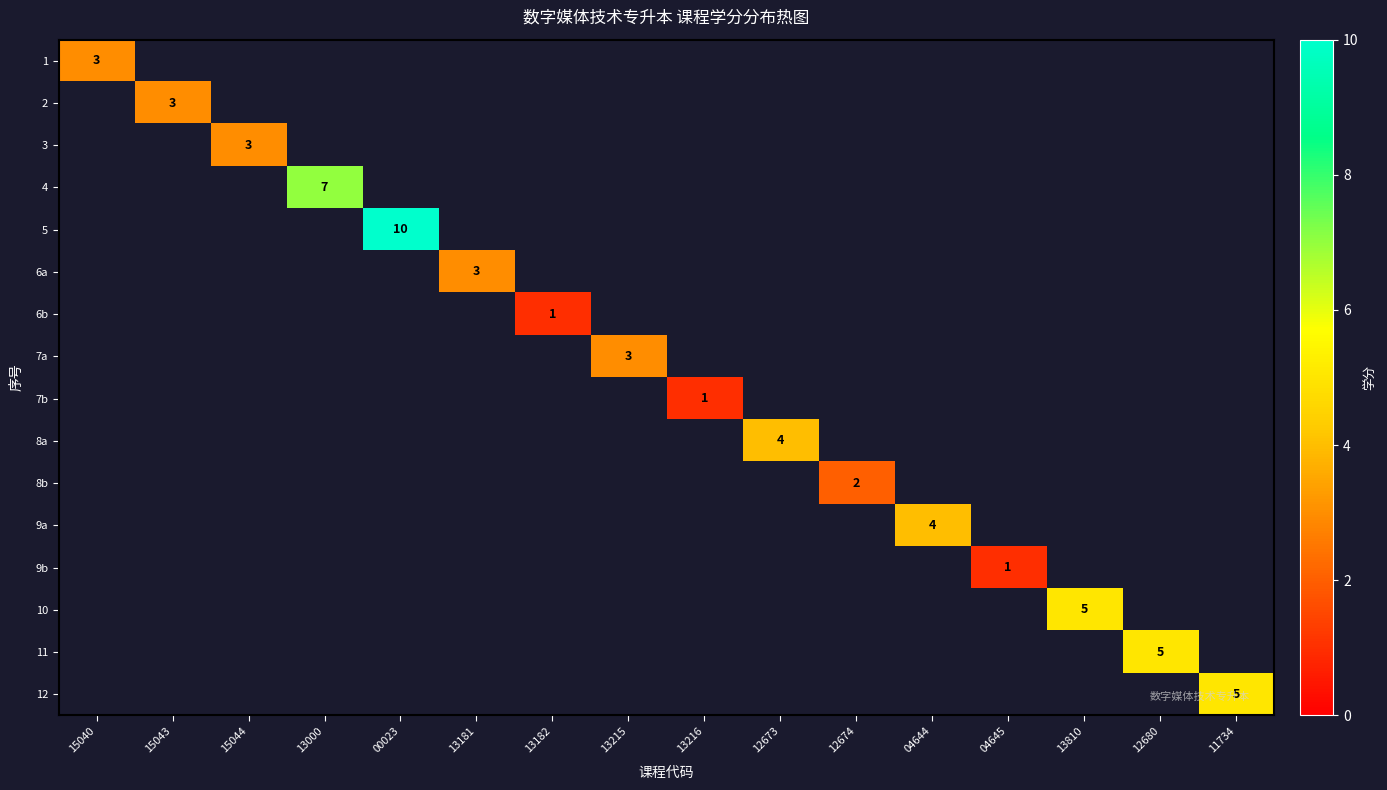

Is it true that 10 equals 1 at 13810?

False